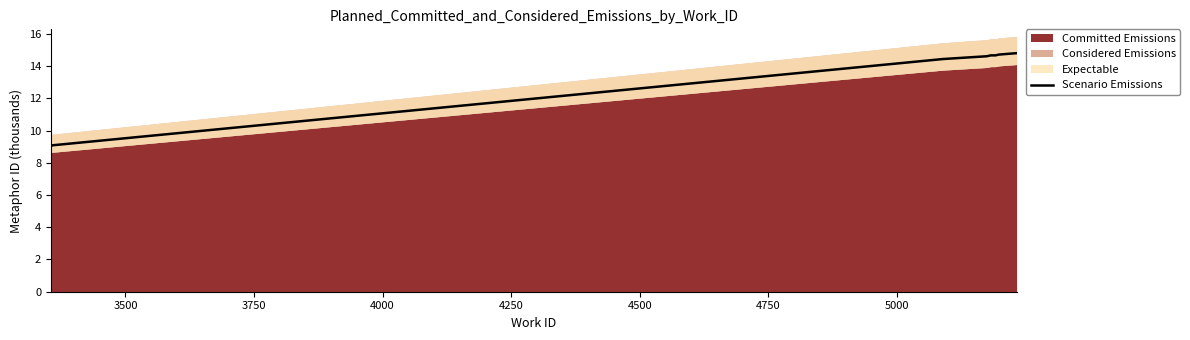

The chart shows a value of 14.7 at 5000. True or false?

True